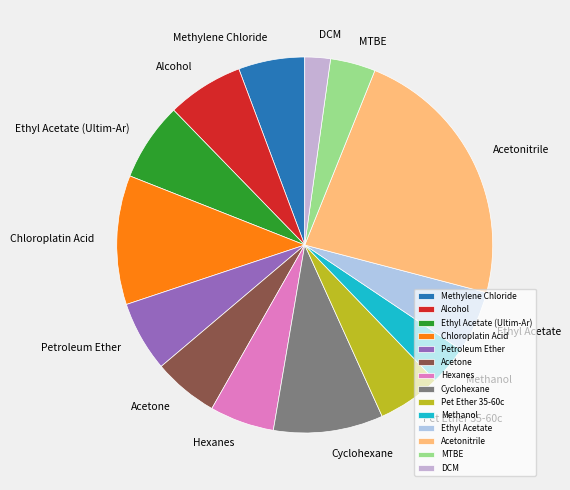

How many segments does this pie chart have?

14